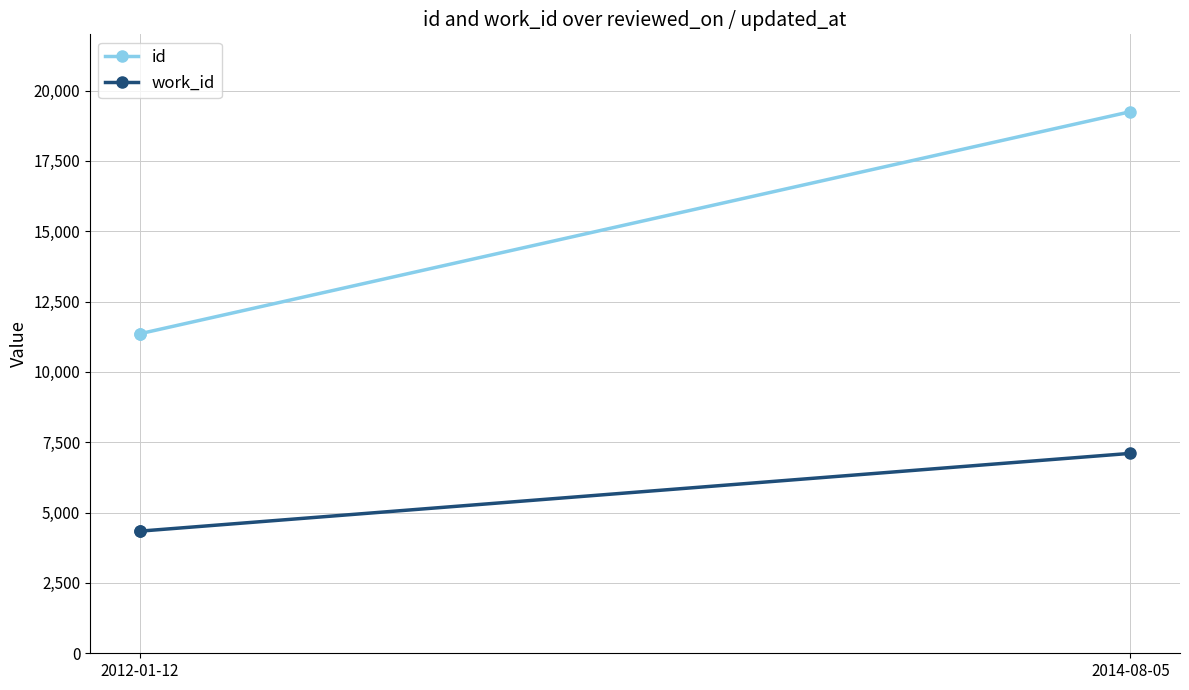

How many lines are shown in the chart?

2